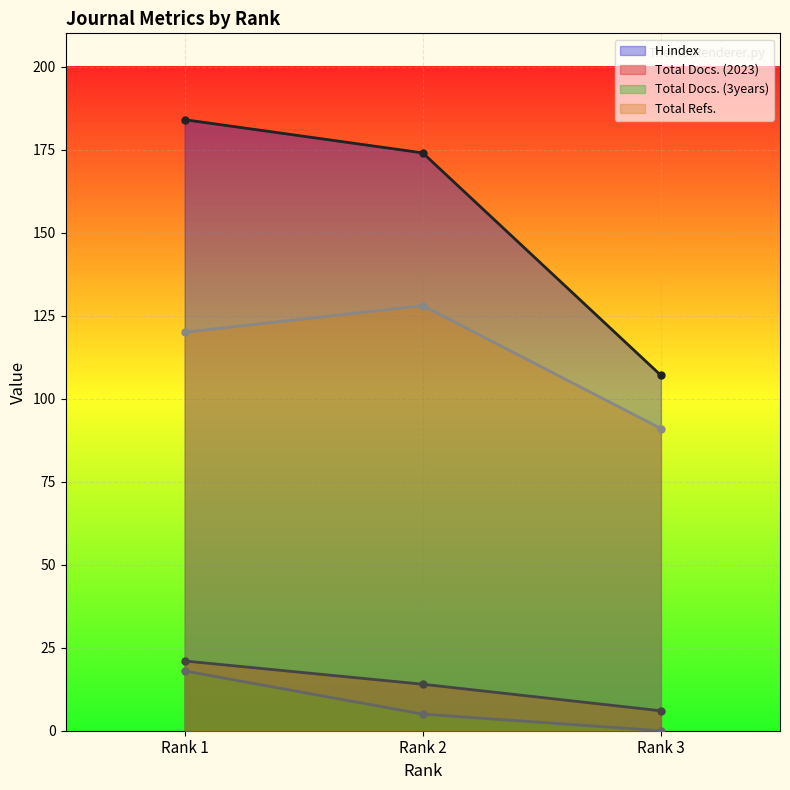

Reading left to right, transcribe all the data shown in this chart.

H index: Rank 1=184	Rank 2=174	Rank 3=107
Total Docs. (2023): Rank 1=21	Rank 2=14	Rank 3=6
Total Docs. (3years): Rank 1=18	Rank 2=5	Rank 3=0
Total Refs.: Rank 1=120	Rank 2=128	Rank 3=91